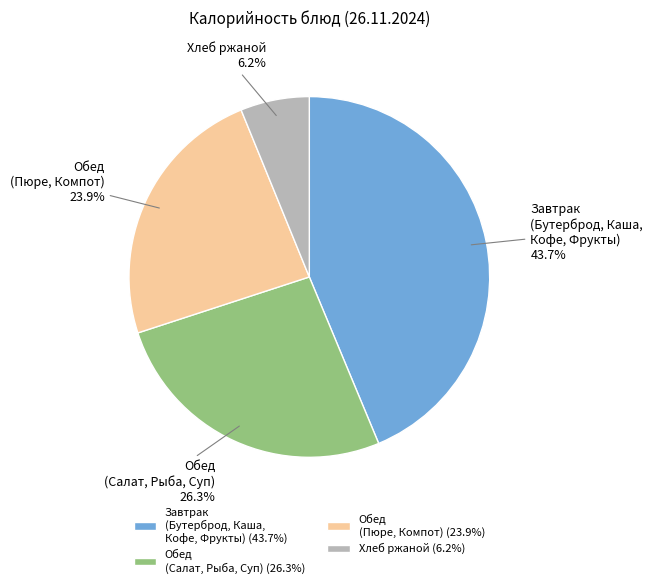

How much of the chart is everything except Завтрак (Бутерброд, Каша, Кофе, Фрукты)?

56.3%